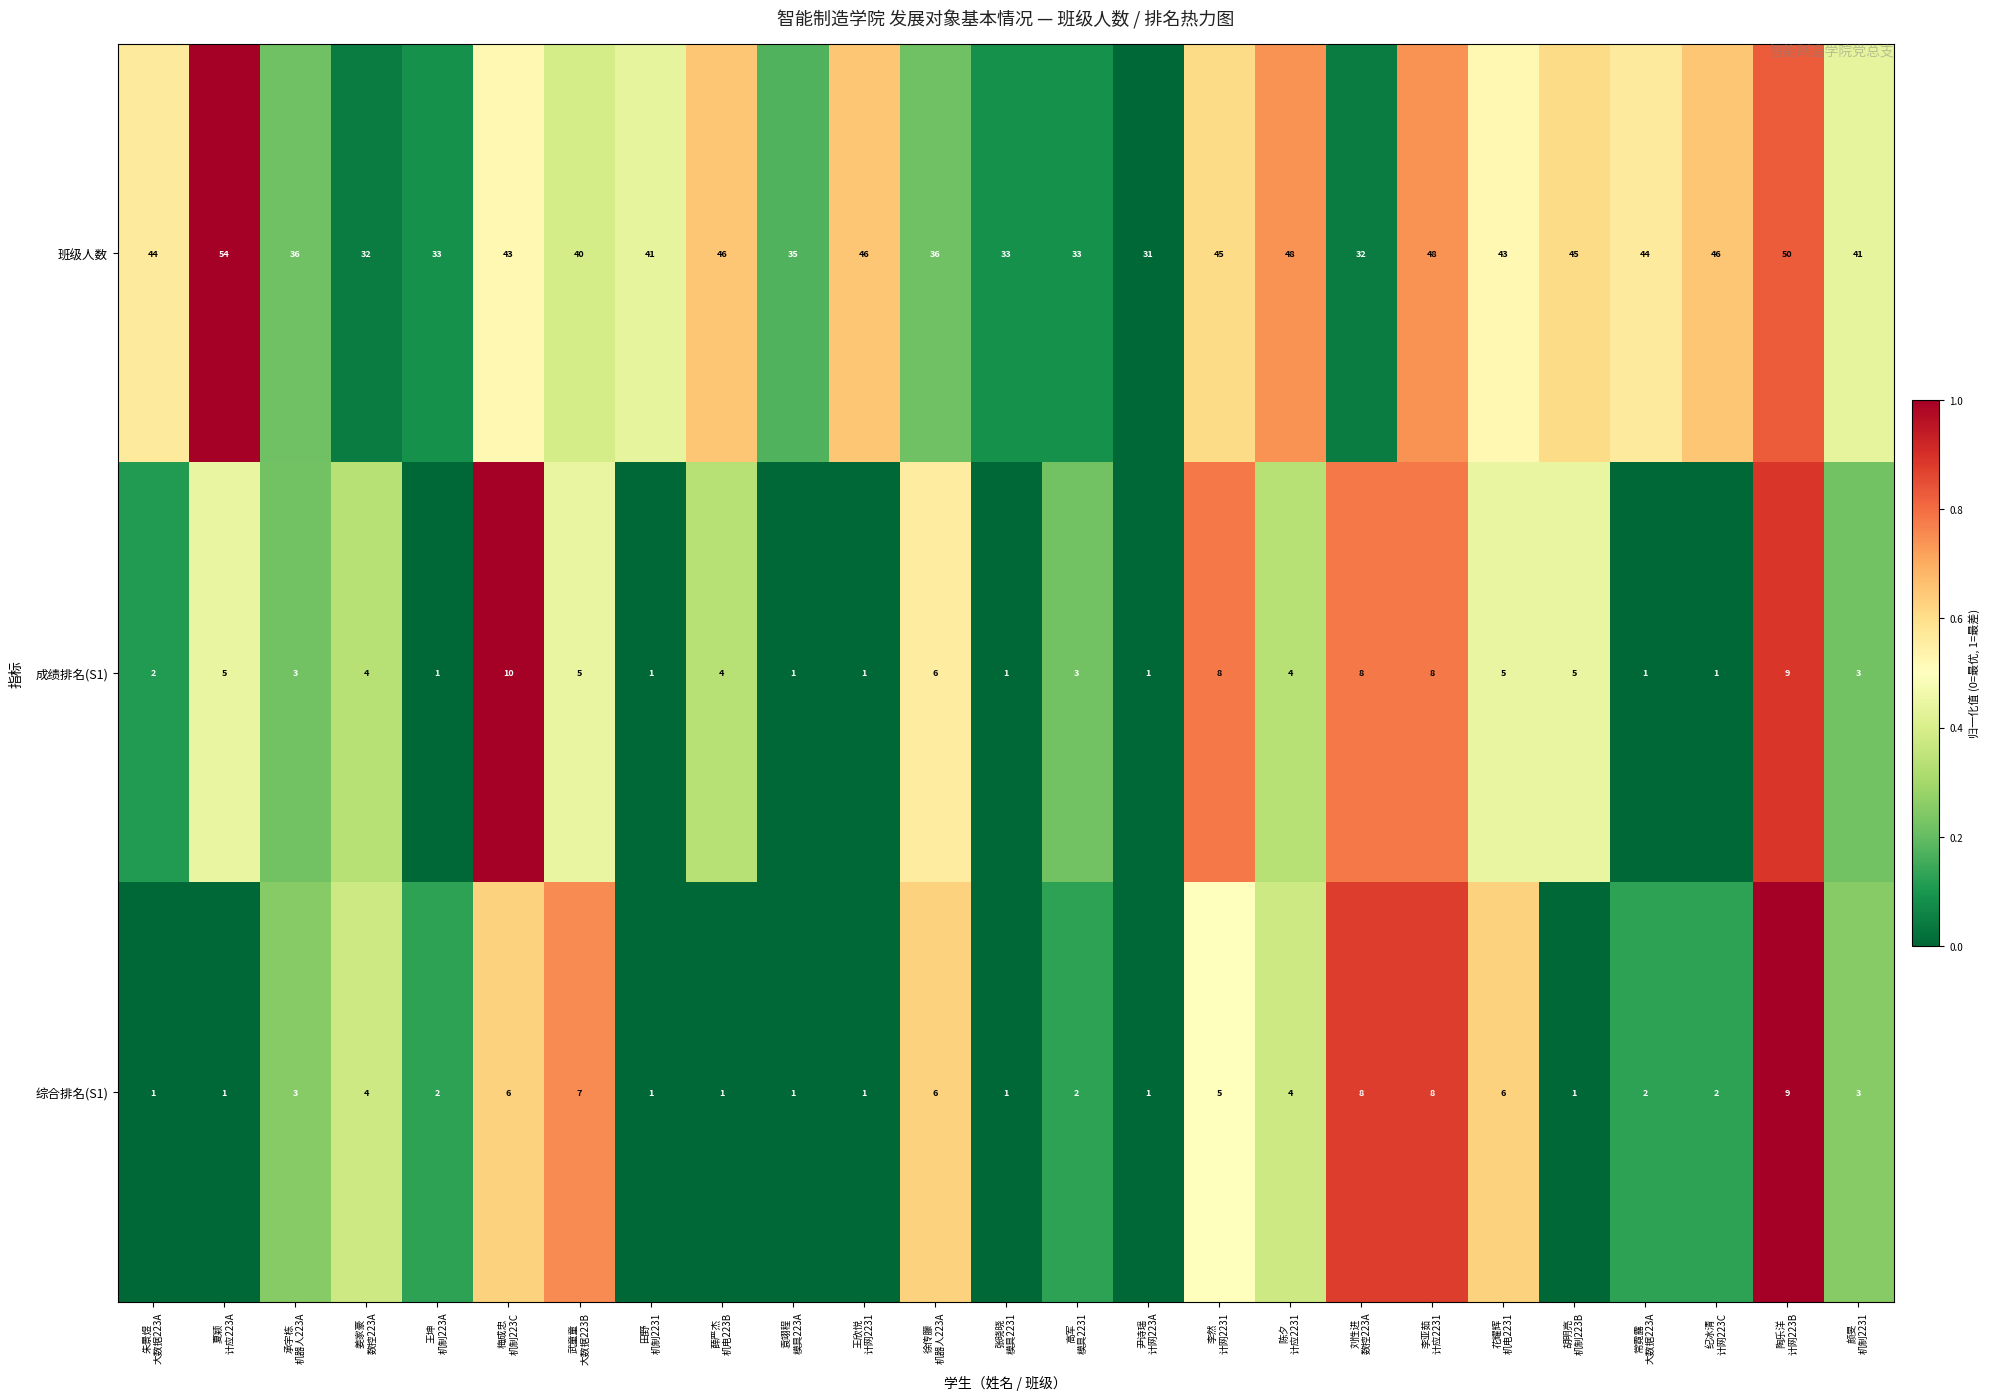

List the series in order of their peak value, lowest first.

综合排名(S1), 成绩排名(S1), 班级人数